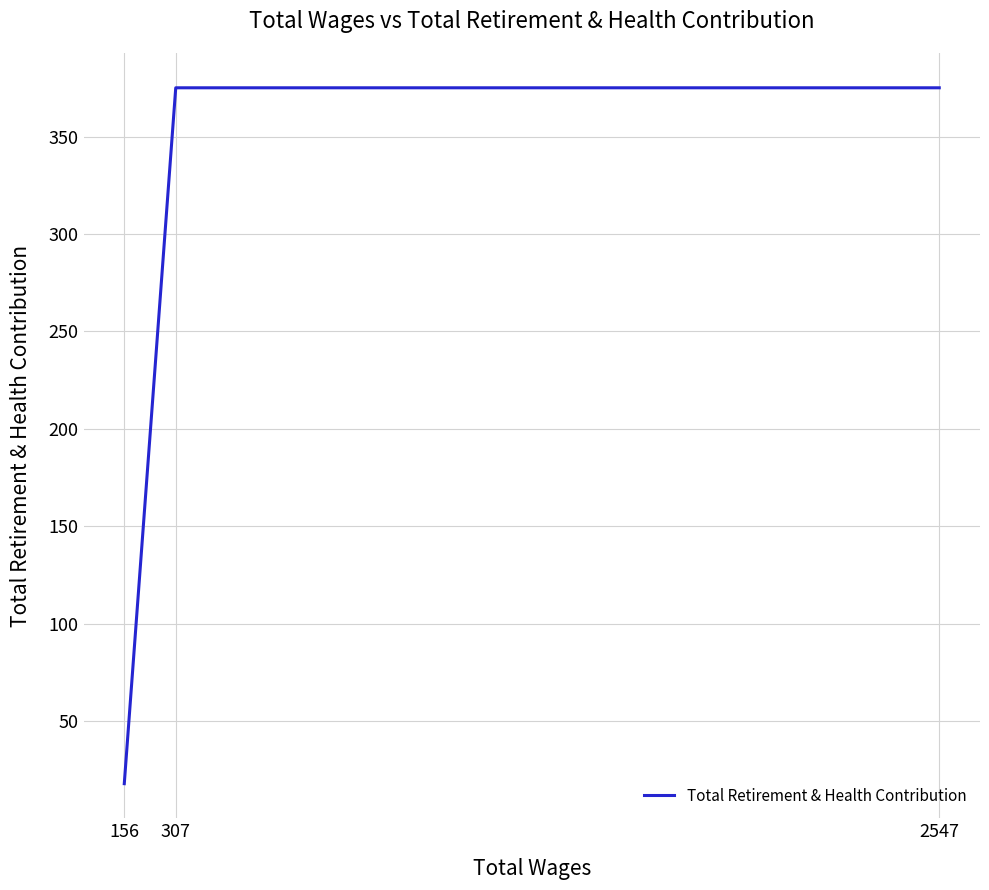

At which category does the chart reach its peak across all series?

2547